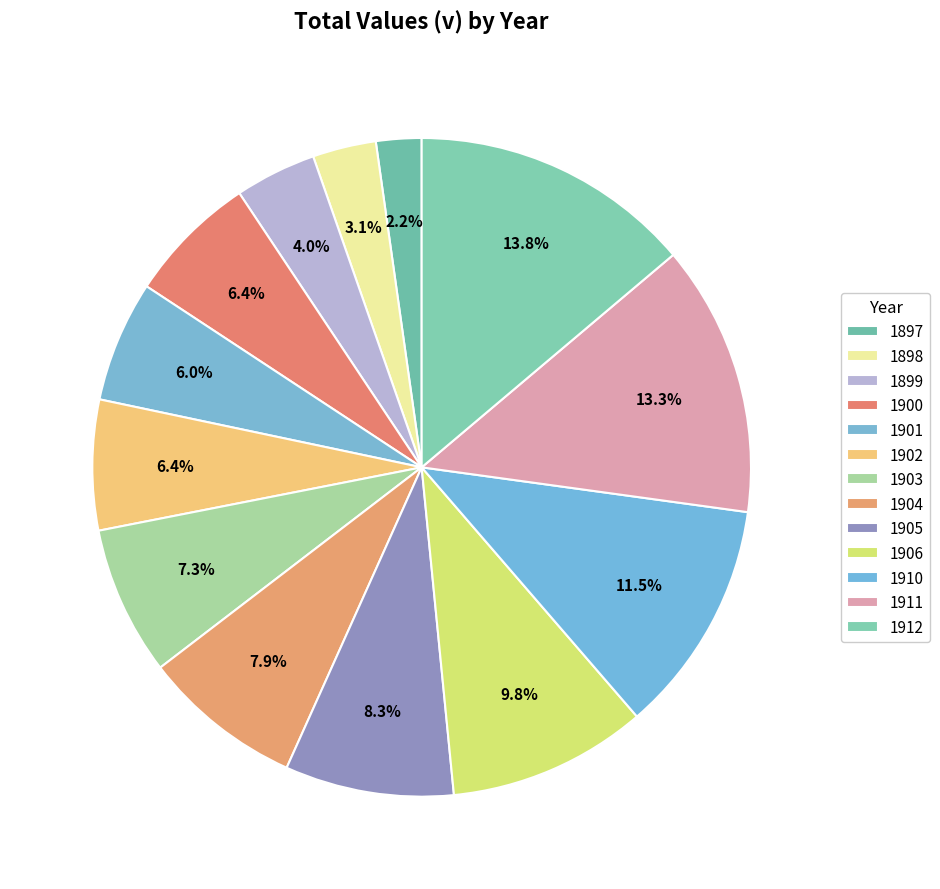

Is 1901 the majority of the pie?

No